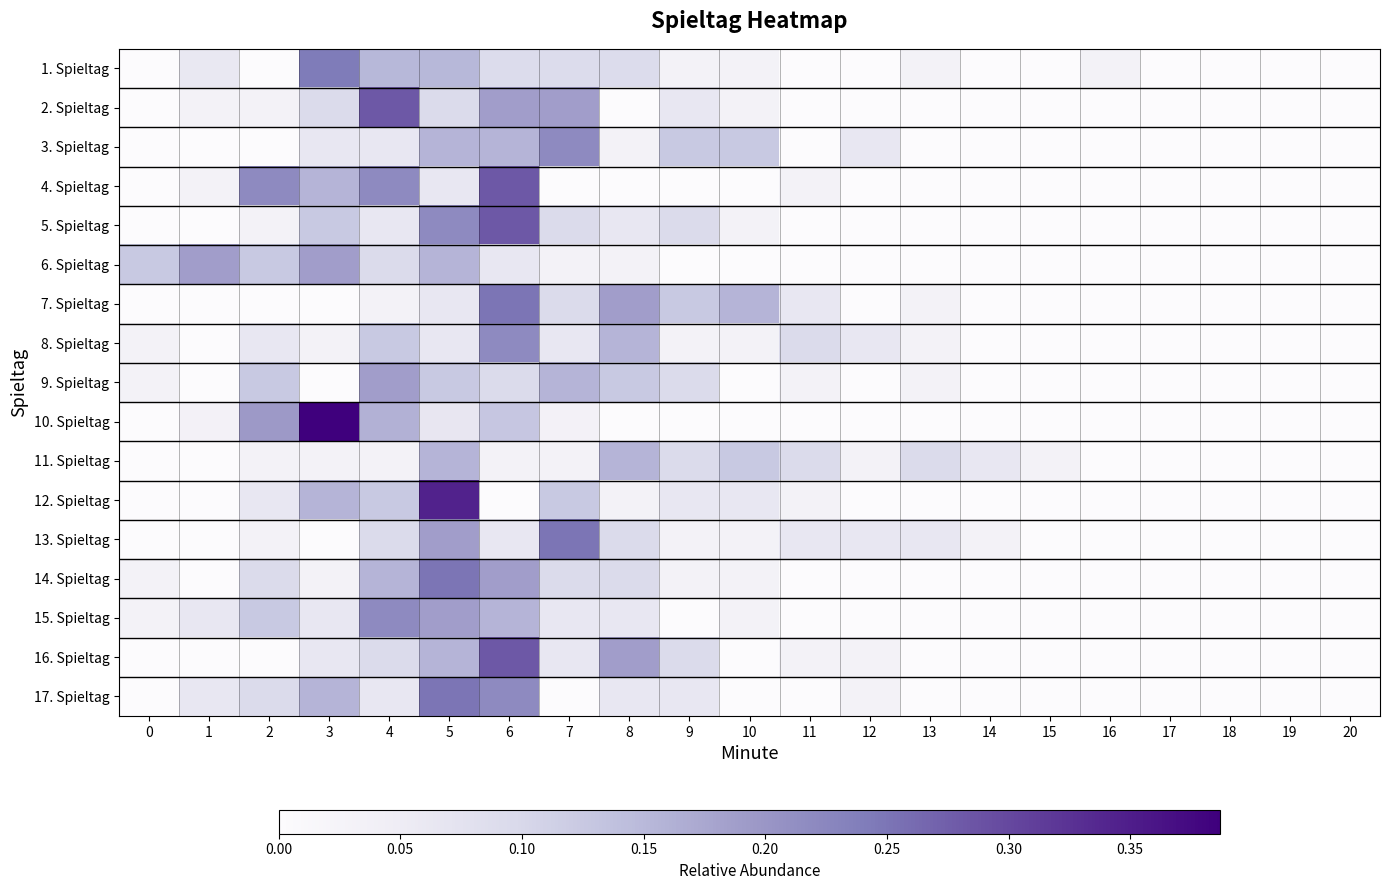

What is the difference between the highest and lowest values at 10?

0.2